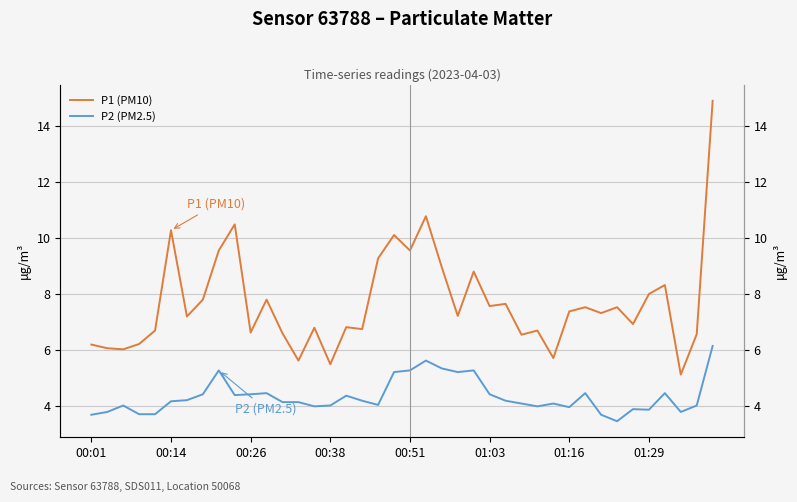

Read the P2 (PM2.5) value at 21.

5.6